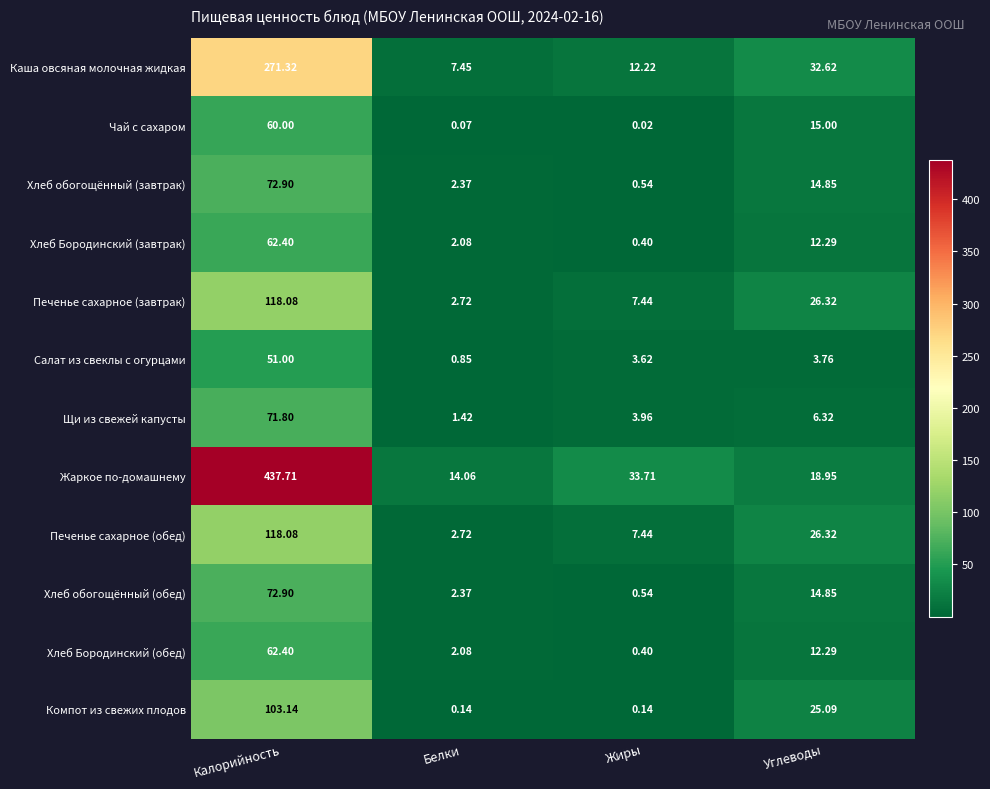

At which label does Жаркое по-домашнему reach its peak?

Калорийность